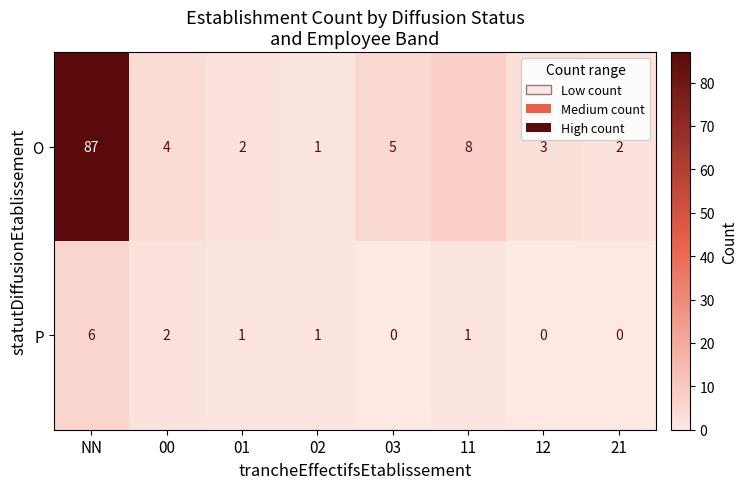

The O series shows 1 at 12. True or false?

False